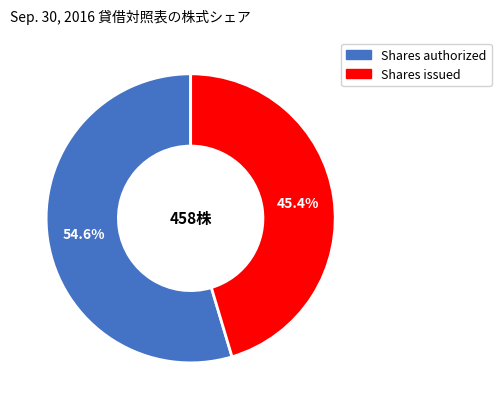

Is there a majority slice in this chart?

Yes